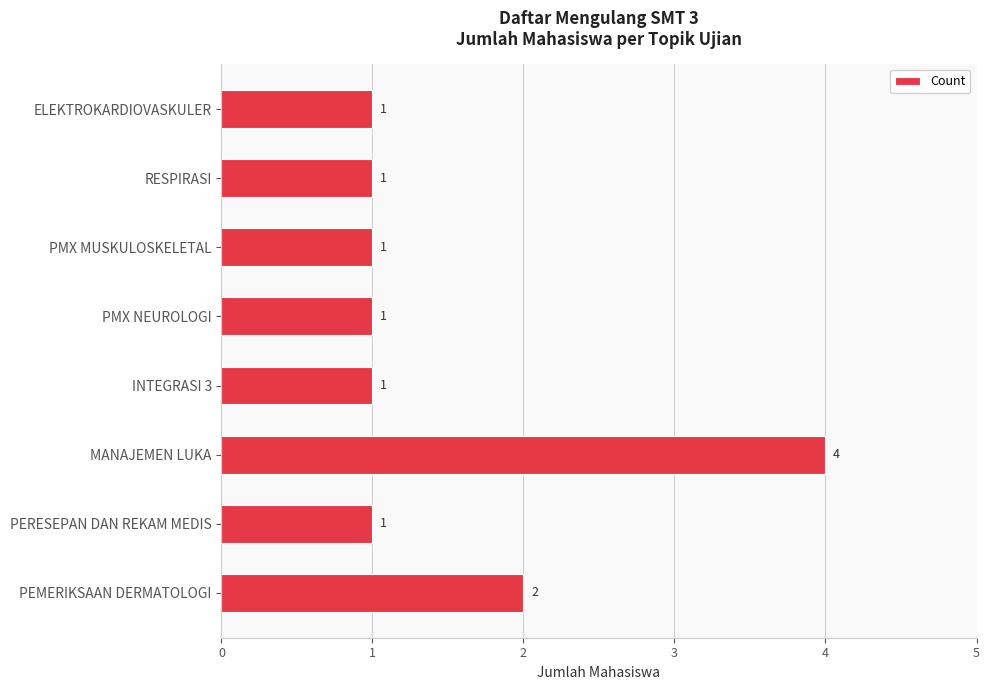

What is the ratio of the value at PMX MUSKULOSKELETAL to the value at PERESEPAN DAN REKAM MEDIS?

1.0